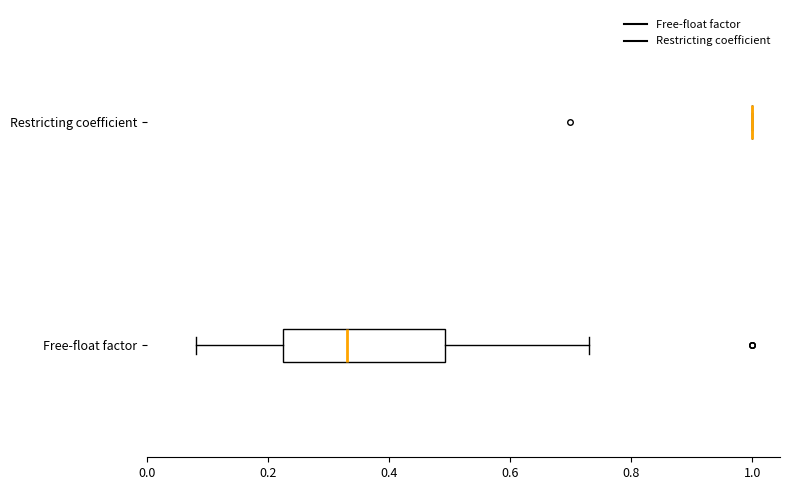

Reading bottom to top, transcribe this box plot: for each box, give where its median line is, the range the box spans, and where its two whiskers end, as read against the x-axis. The values are not printed on the chart, so give them approximately, as read against the axis.

Free-float factor: median 0.34, box 0.22 to 0.50, whiskers 0.08 to 0.74
Restricting coefficient: box collapsed to a line at 1.00, whiskers 1.00 to 1.00